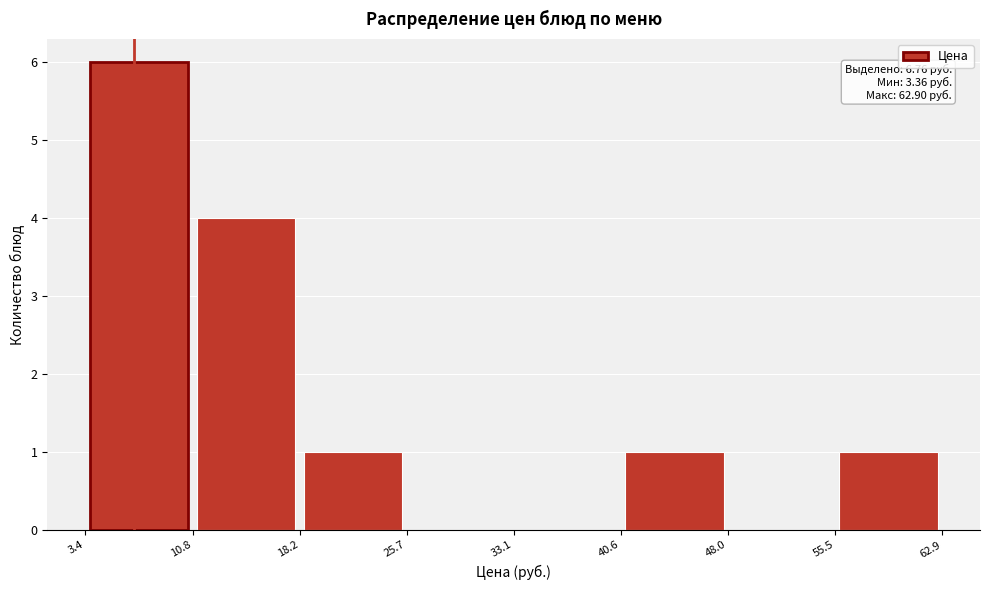

Which range on the x-axis has the tallest bar?

3.4 to 10.8